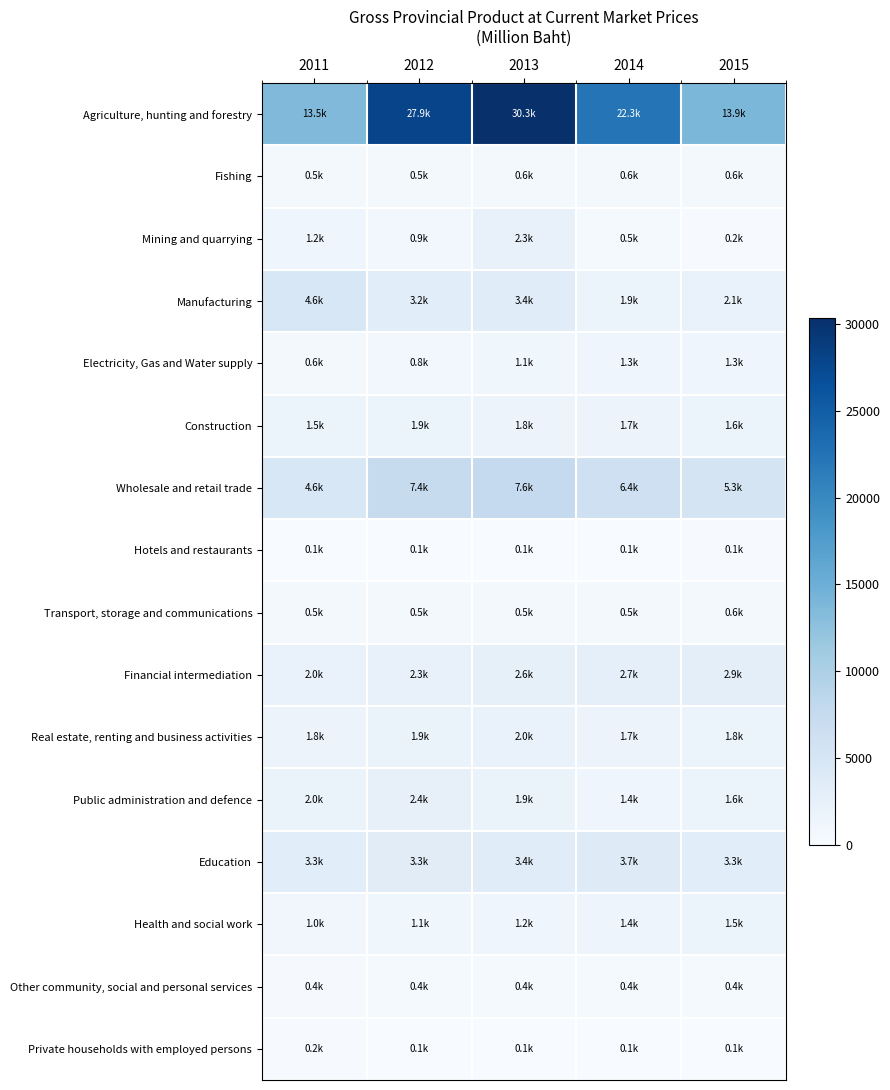

What is the smallest value displayed?

59.0